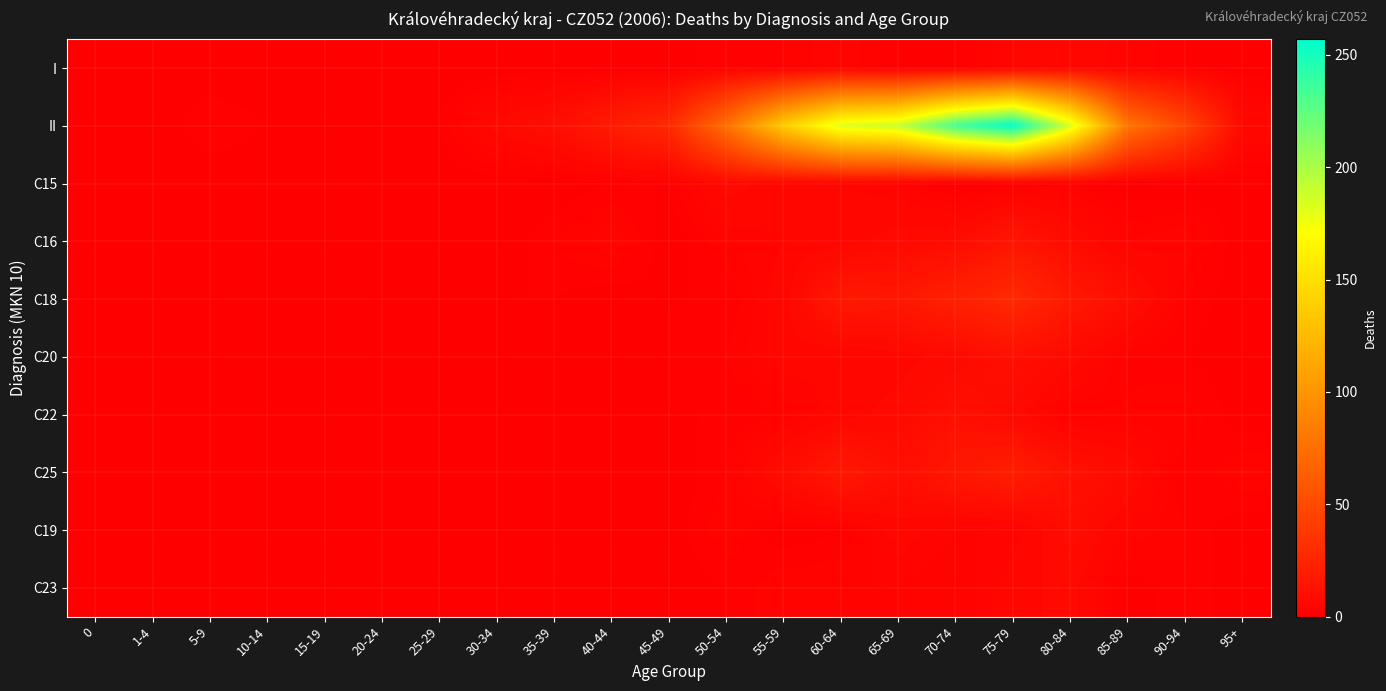

List the series in order of their peak value, highest first.

II, C18, C25, C16, C20, C22, C19, C15, C23, I